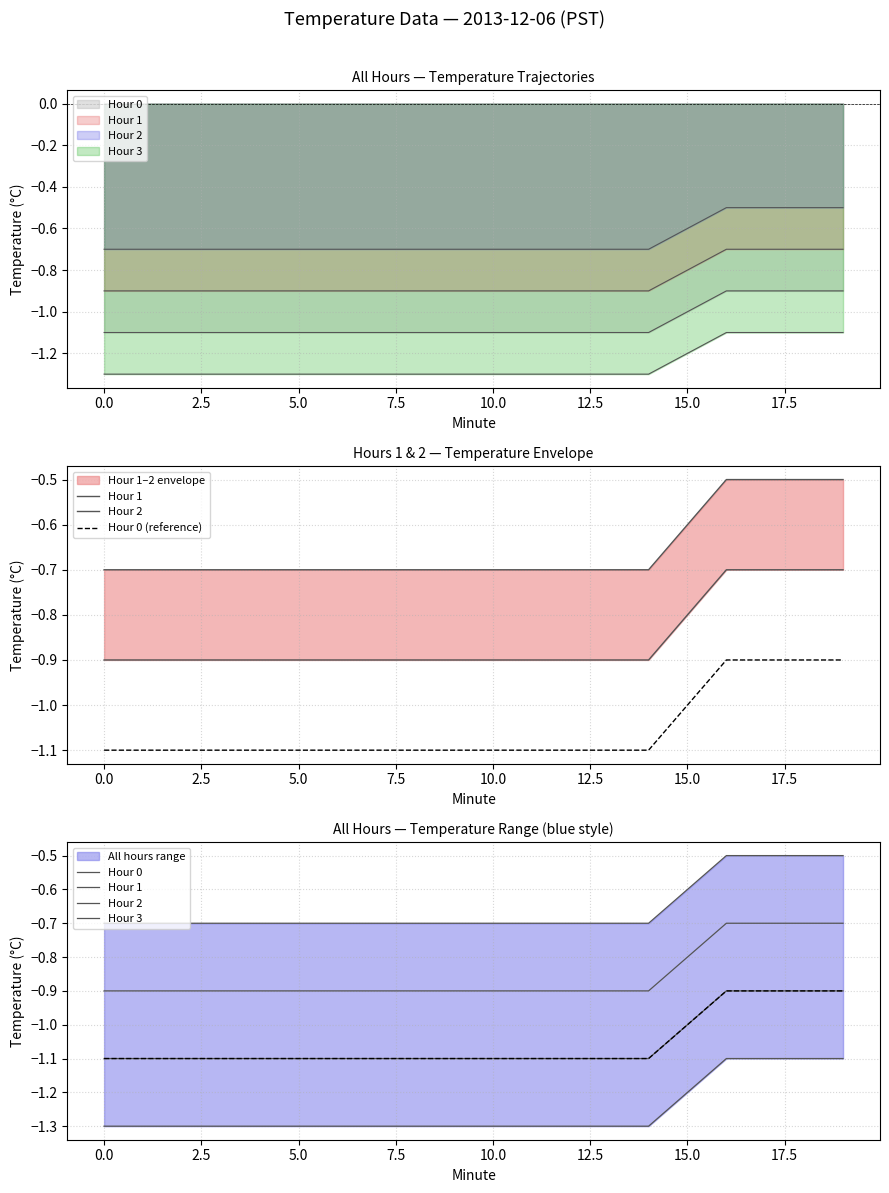

Rank the series by their maximum value, from lowest to highest.

Hour 3, Hour 0 (reference), Hour 0, Hour 1, Hour 2